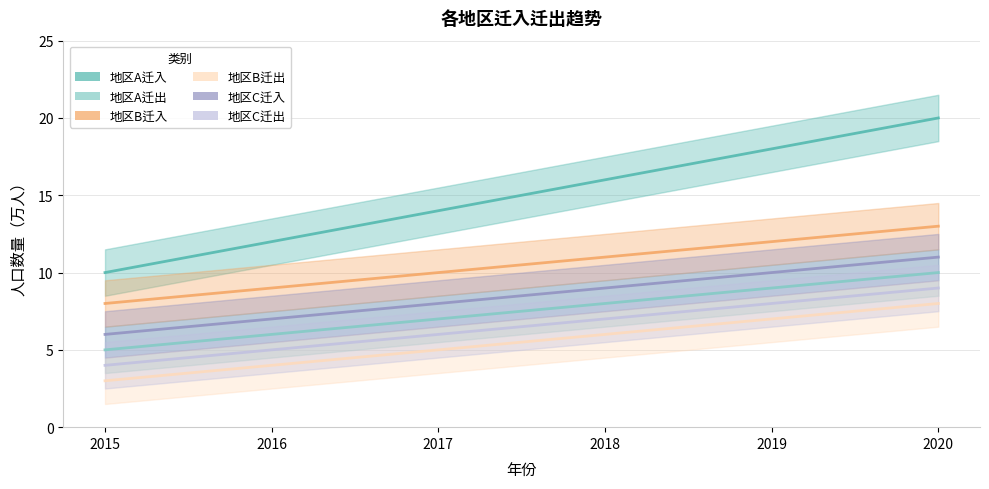

Which series has the largest total across all categories?

地区A迁入